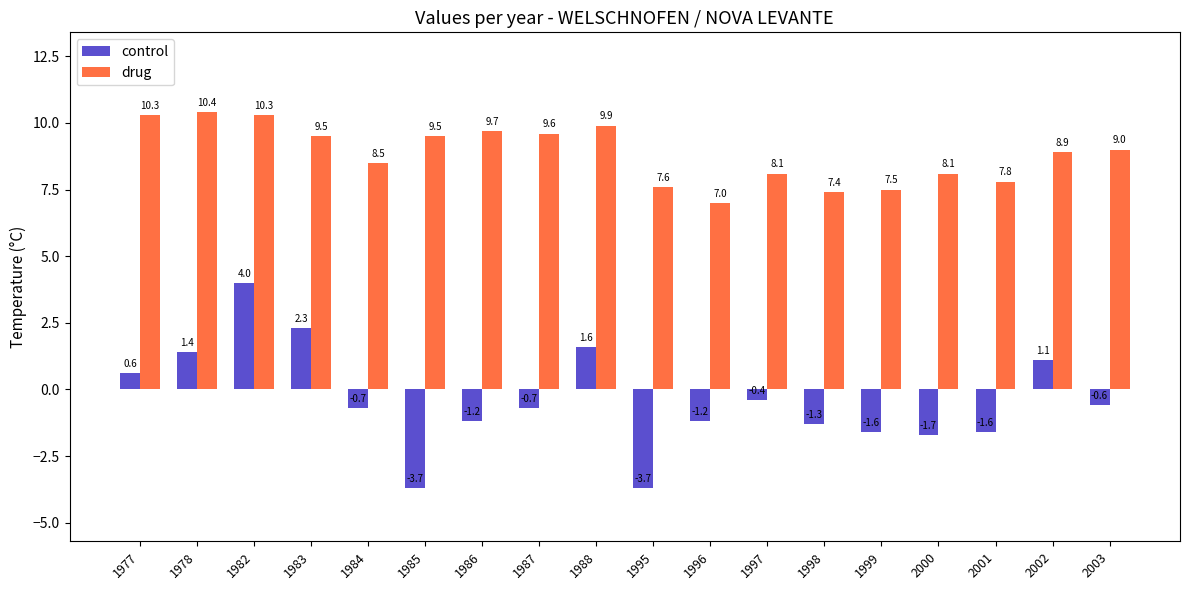

Which category has the lowest value in the drug series?

1996